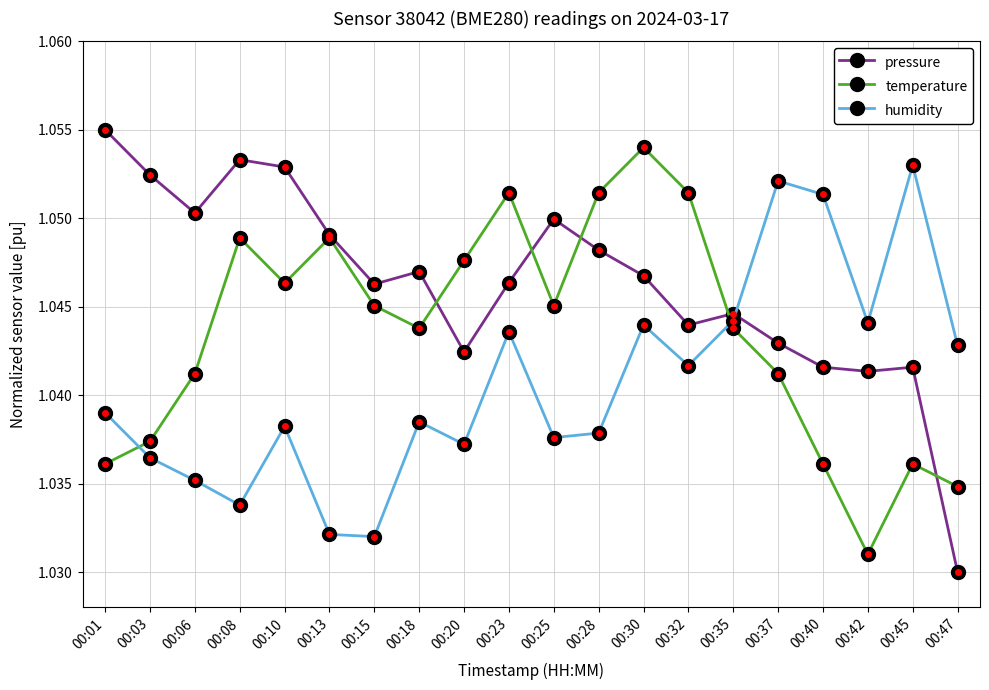

List the series in order of their overall mean, lowest first.

humidity, temperature, pressure